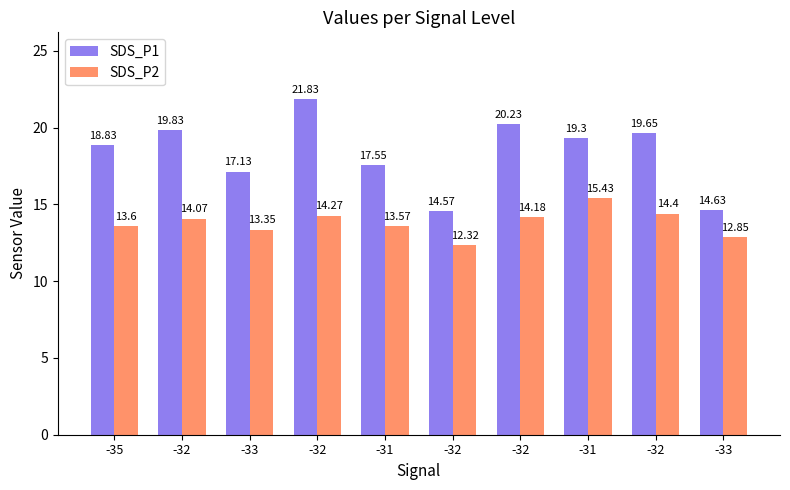

How many values in the SDS_P1 series are below 19?

5